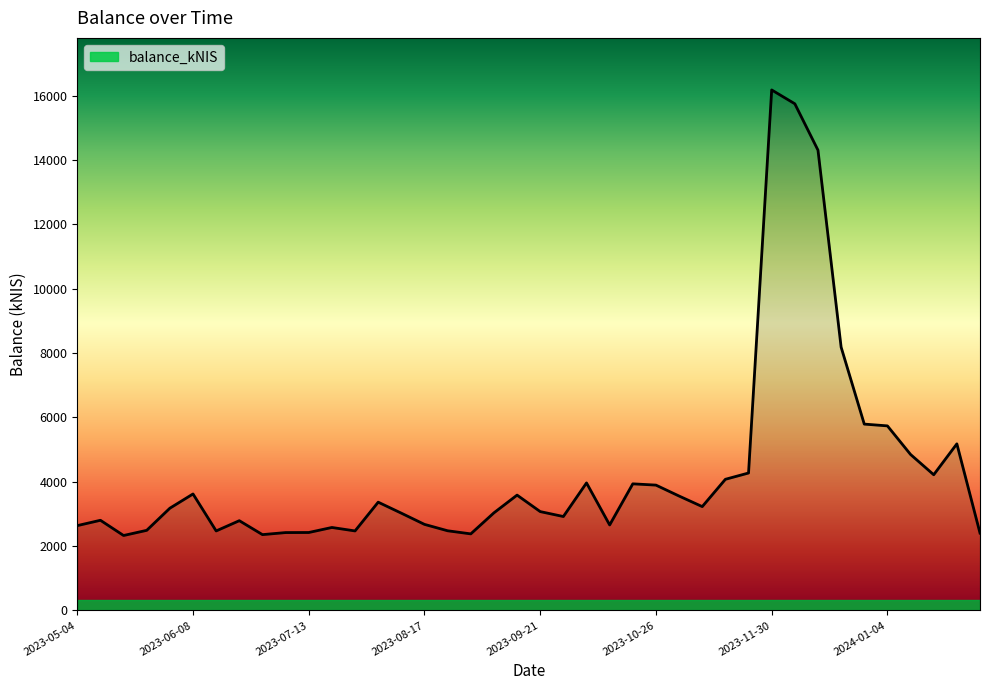

How many categories are shown in the chart?

40